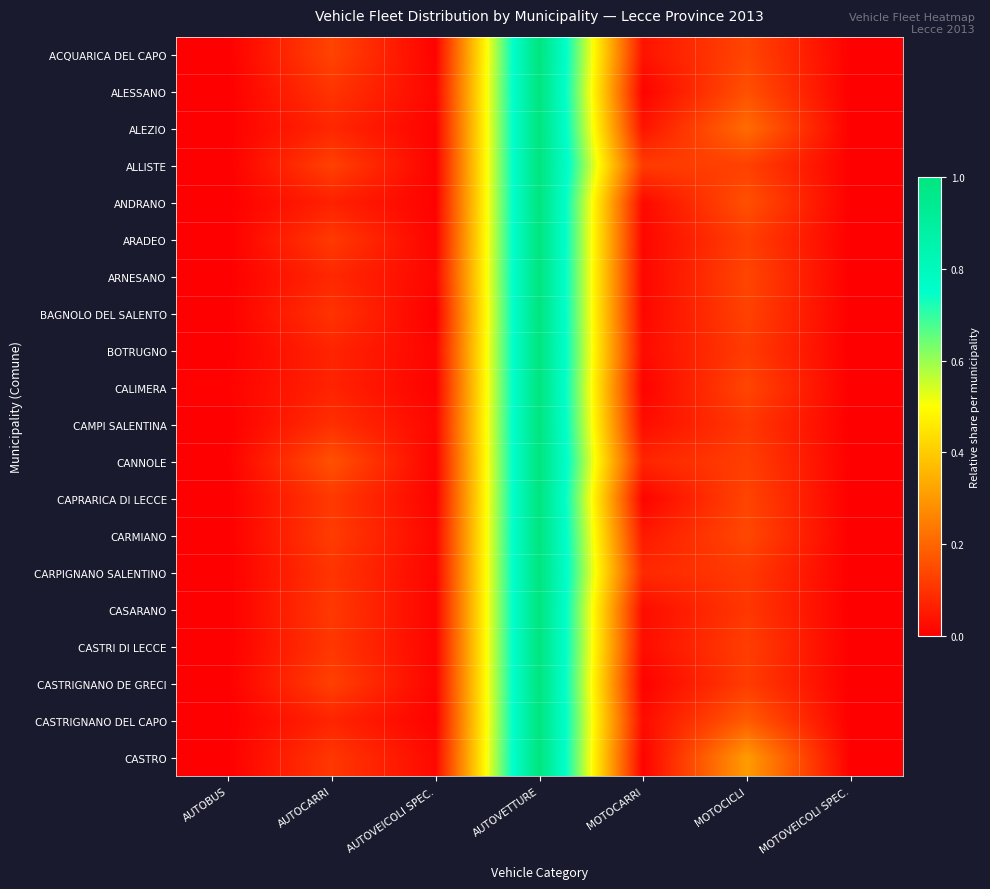

How many data points does each series have?

7